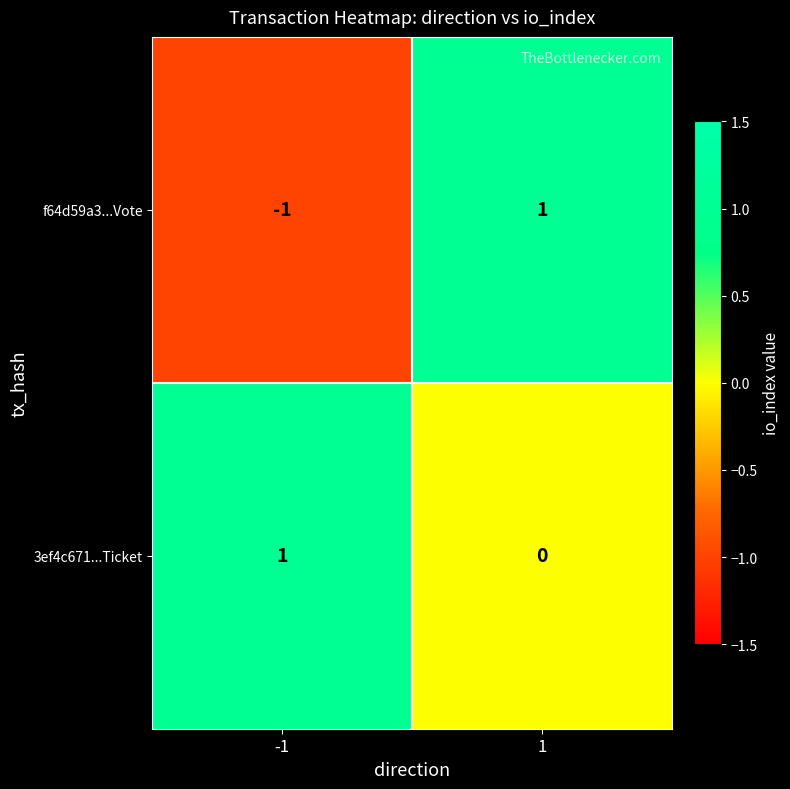

Rank the series by their average value, from lowest to highest.

f64d59a3...Vote, 3ef4c671...Ticket